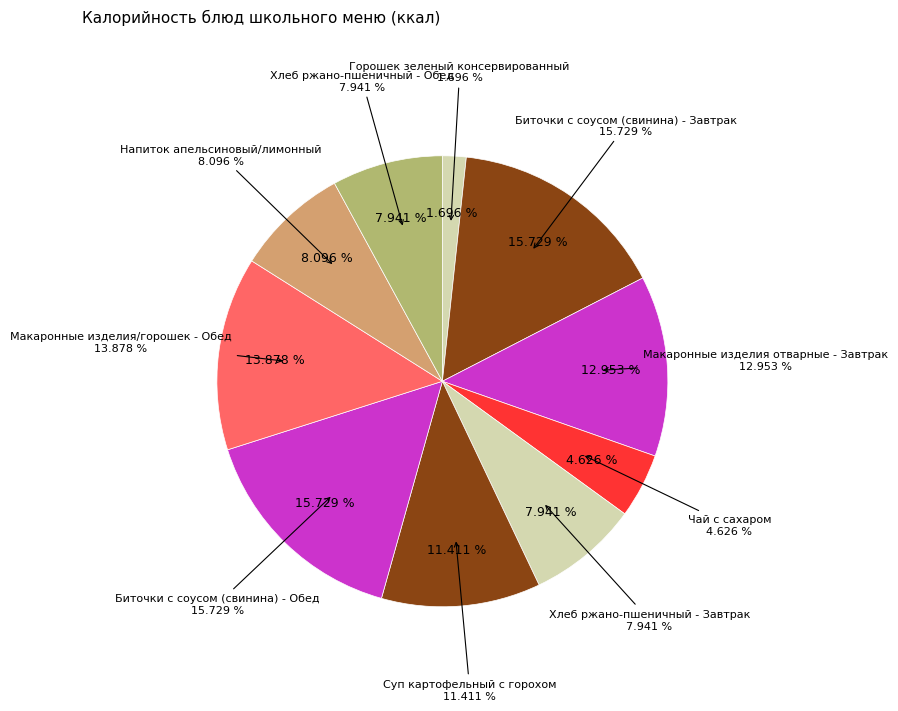

What is the ratio of the value at Хлеб ржано-пшеничный - Обед to the value at Чай с сахаром?

1.7